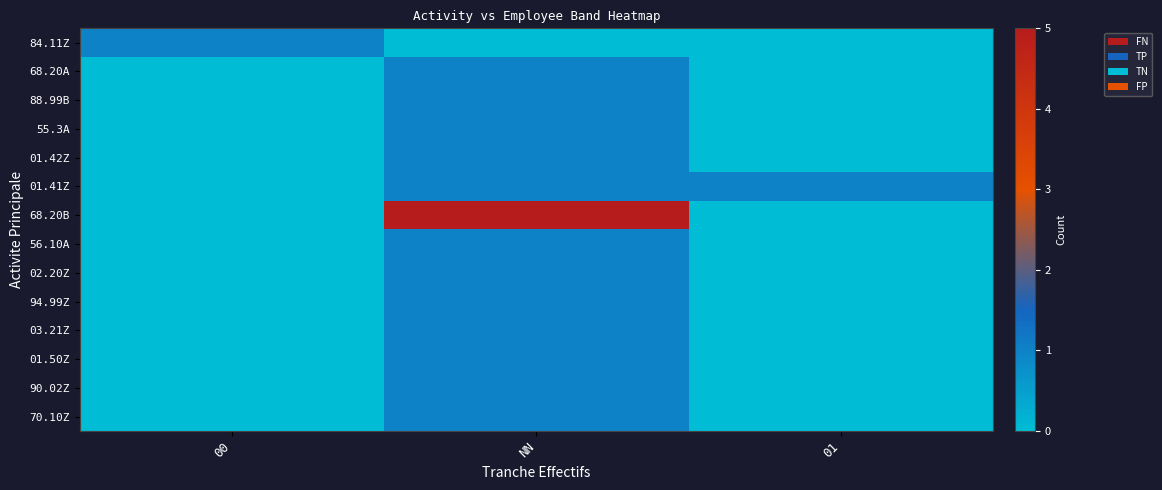

Reading left to right, what are all the values shown in this chart?

84.11Z: 00=1	NN=0	01=0
68.20A: 00=0	NN=1	01=0
88.99B: 00=0	NN=1	01=0
55.3A: 00=0	NN=1	01=0
01.42Z: 00=0	NN=1	01=0
01.41Z: 00=0	NN=1	01=1
68.20B: 00=0	NN=5	01=0
56.10A: 00=0	NN=1	01=0
02.20Z: 00=0	NN=1	01=0
94.99Z: 00=0	NN=1	01=0
03.21Z: 00=0	NN=1	01=0
01.50Z: 00=0	NN=1	01=0
90.02Z: 00=0	NN=1	01=0
70.10Z: 00=0	NN=1	01=0